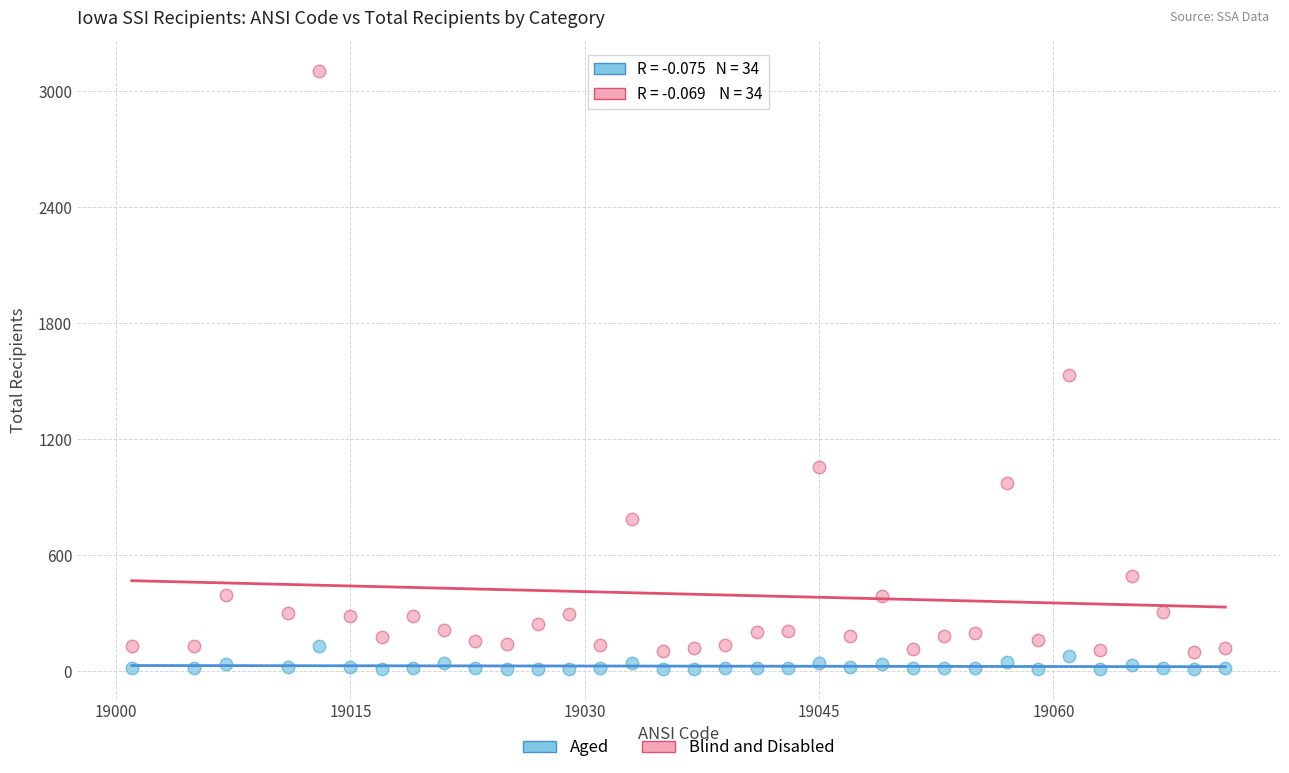

Across all data points, what is the range of Y values (max minus min)?

3096